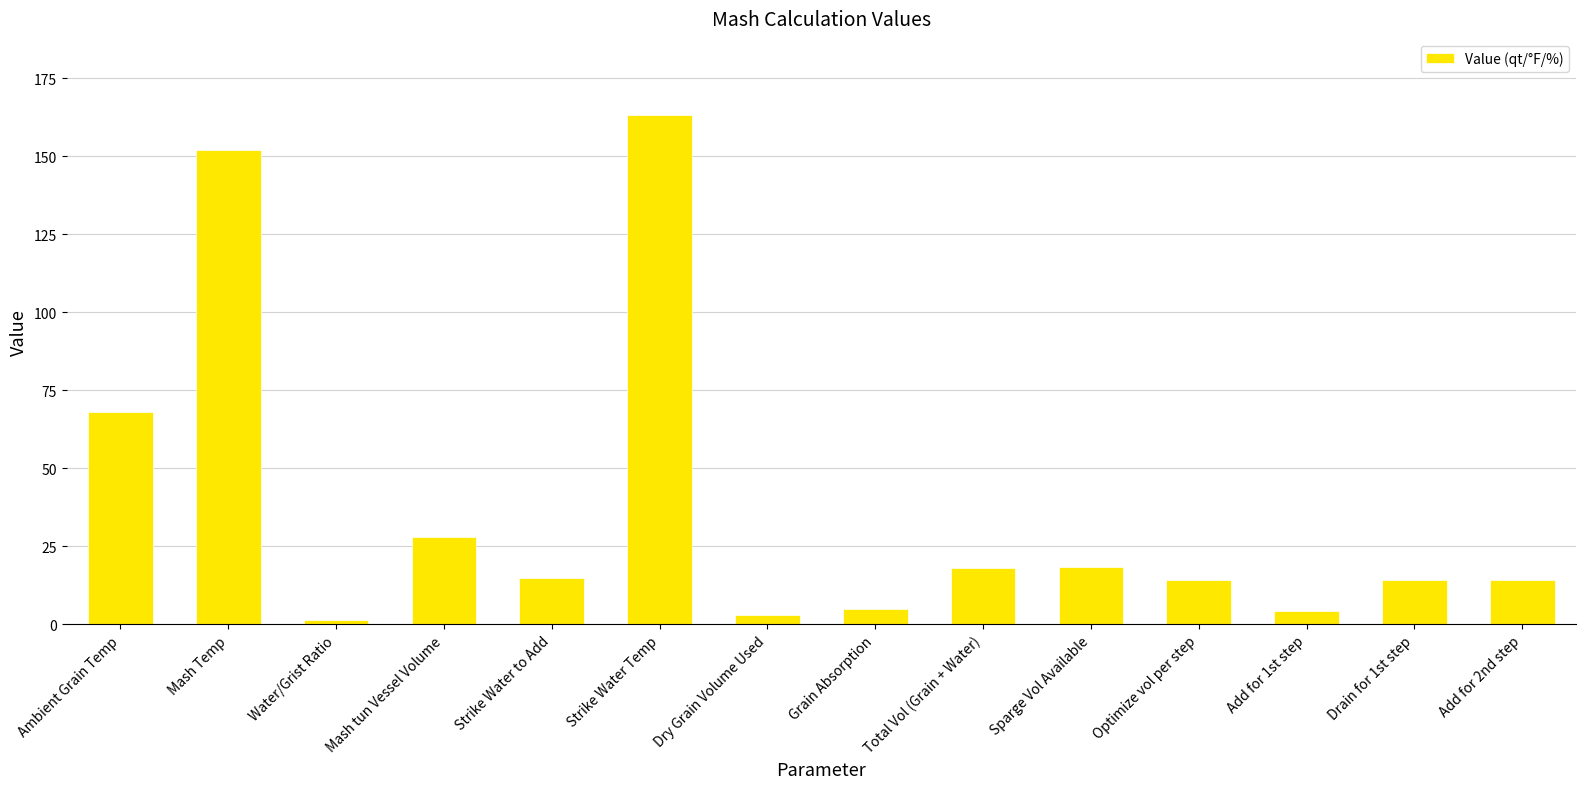

What is the label of the 9th bar from the left?

Total Vol (Grain + Water)